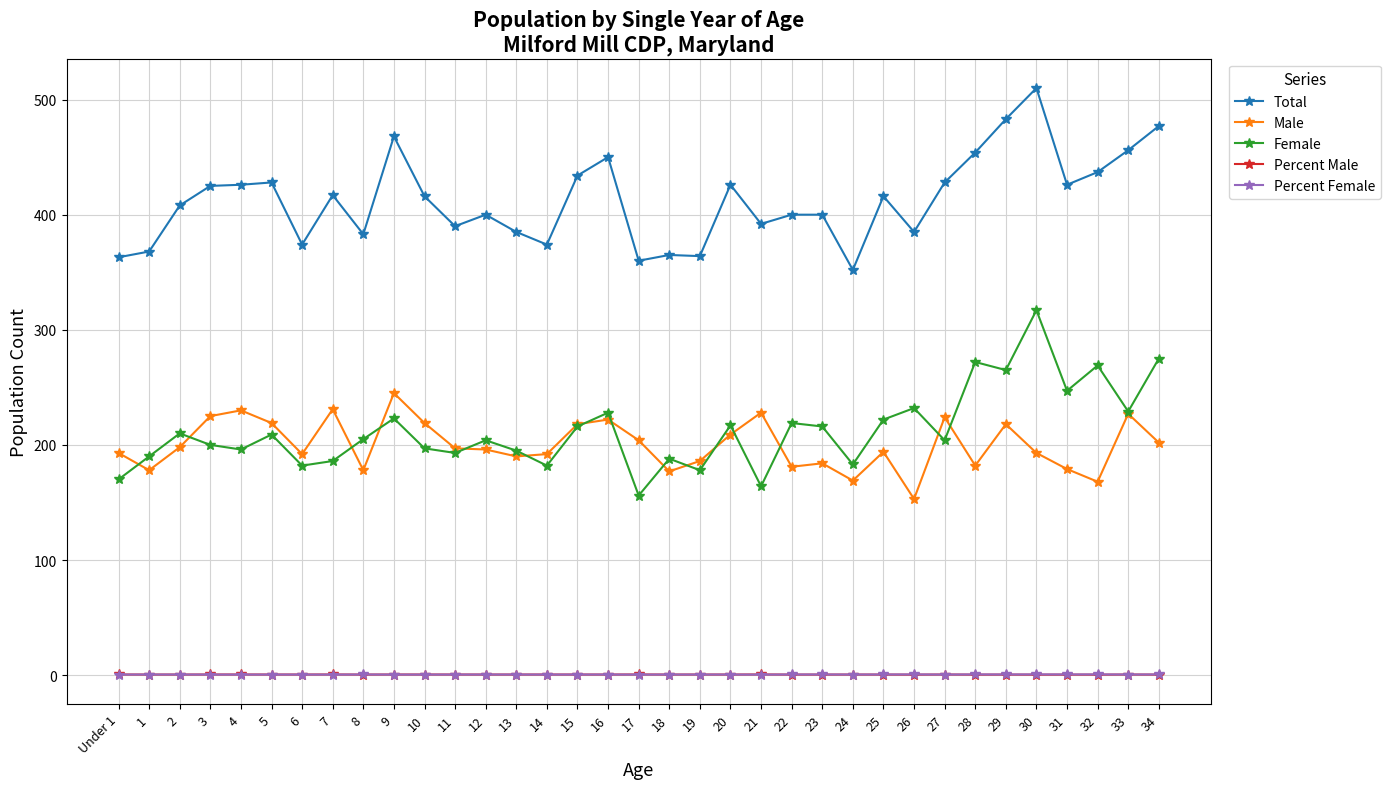

Which series has the largest total across all categories?

Total